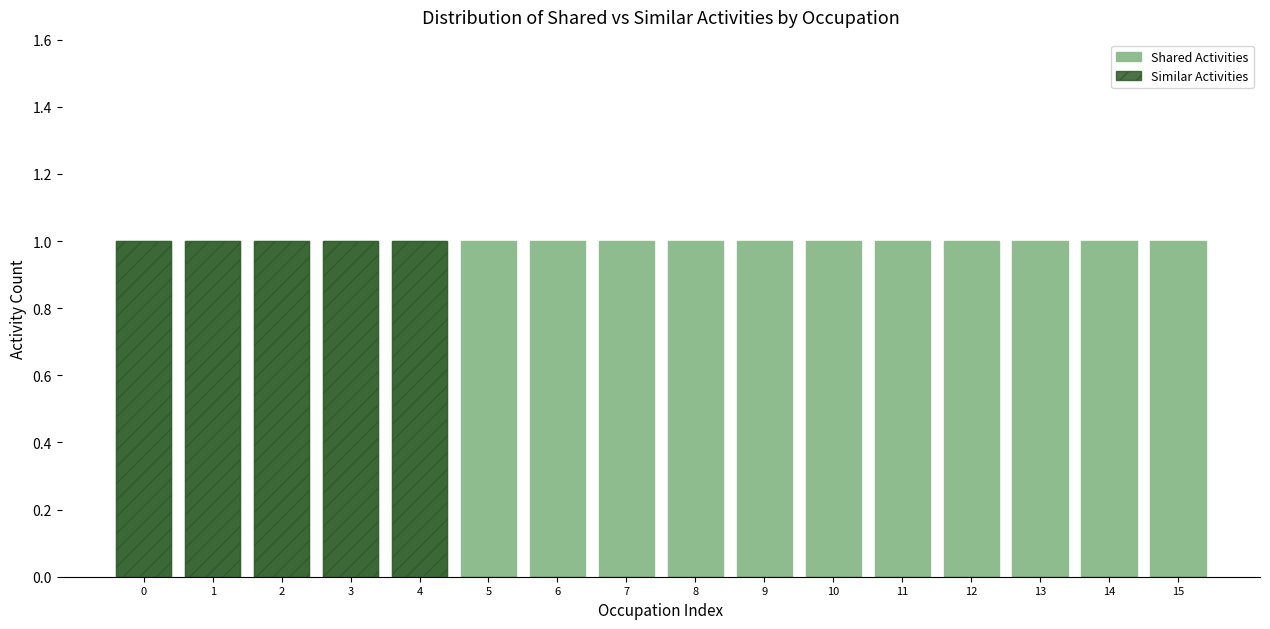

Rank the series by their average value, from highest to lowest.

Shared Activities, Similar Activities